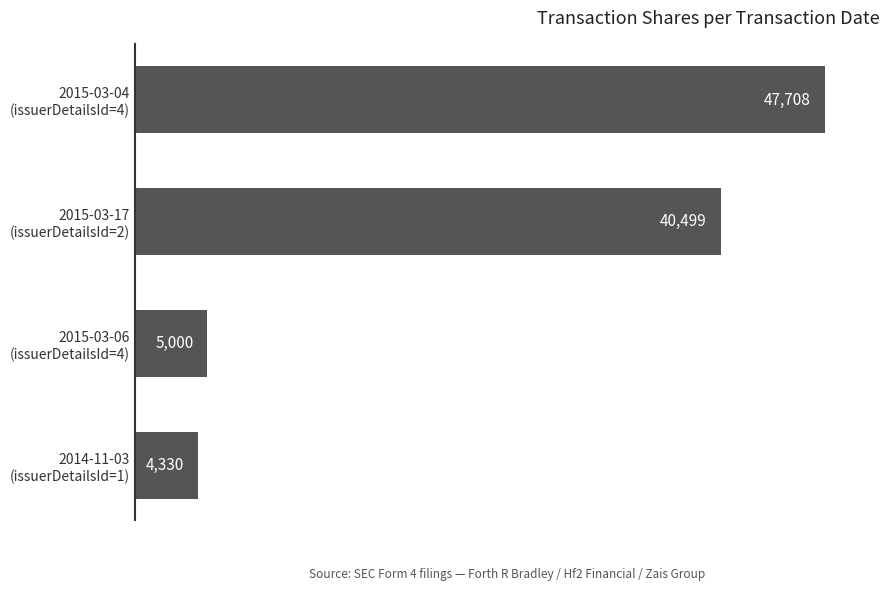

Rank the categories by value from lowest to highest.

2014-11-03
(issuerDetailsId=1), 2015-03-06
(issuerDetailsId=4), 2015-03-17
(issuerDetailsId=2), 2015-03-04
(issuerDetailsId=4)